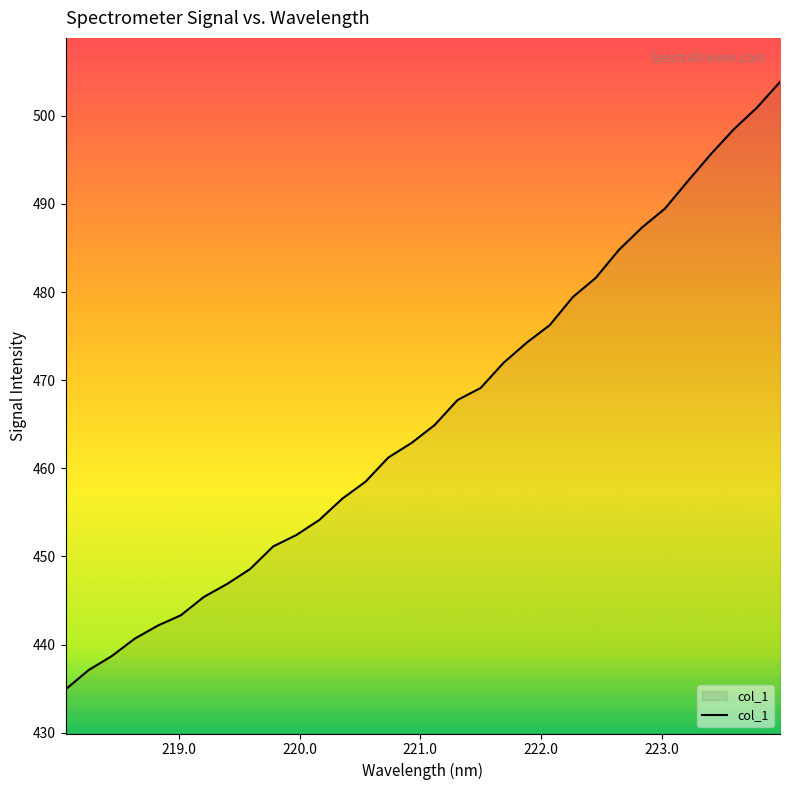

What is the difference between the maximum and minimum values?

68.9